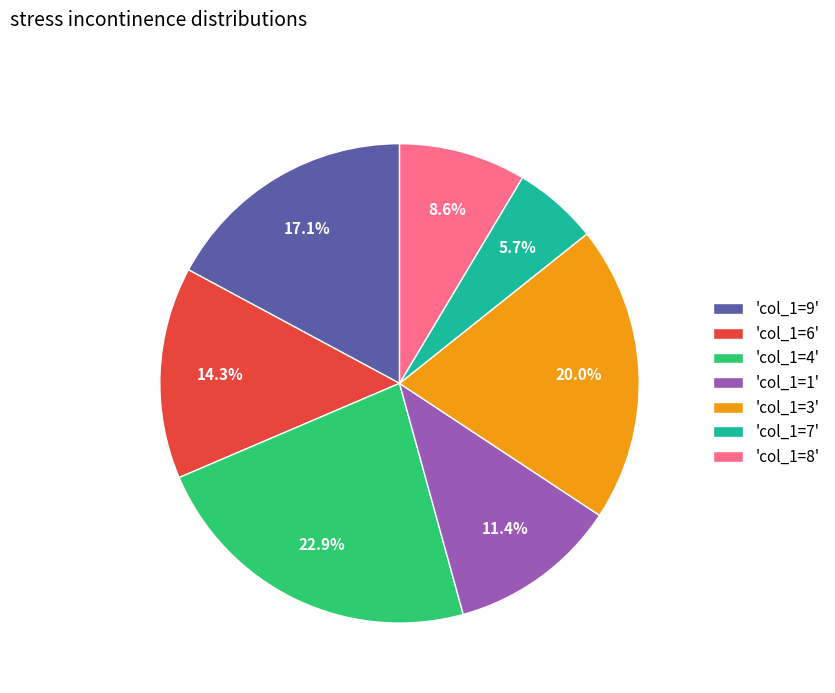

Is 'col_1=1' the majority of the pie?

No